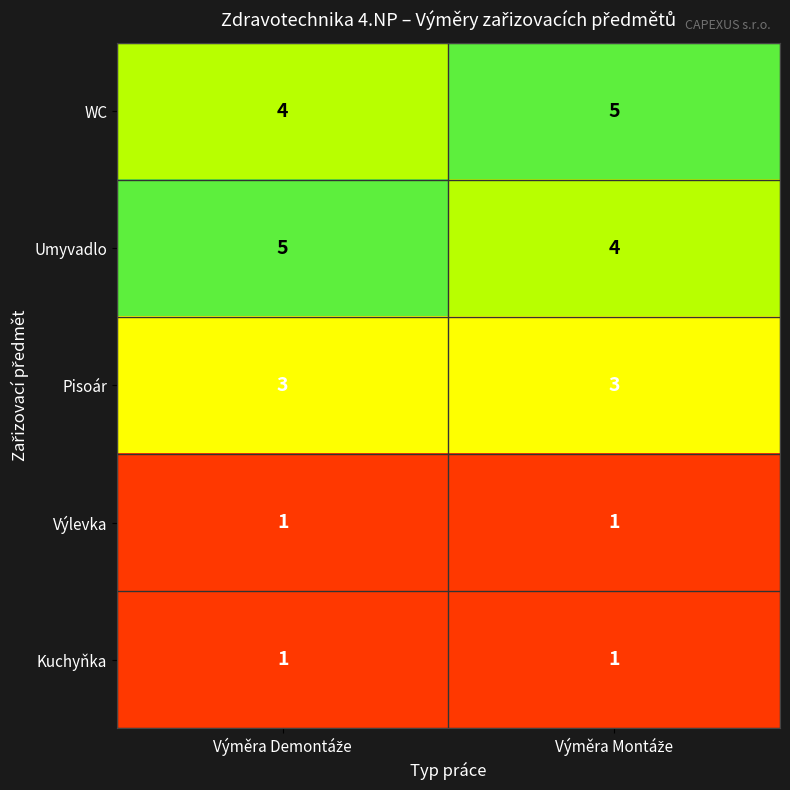

What is the highest value of the Umyvadlo series?

5